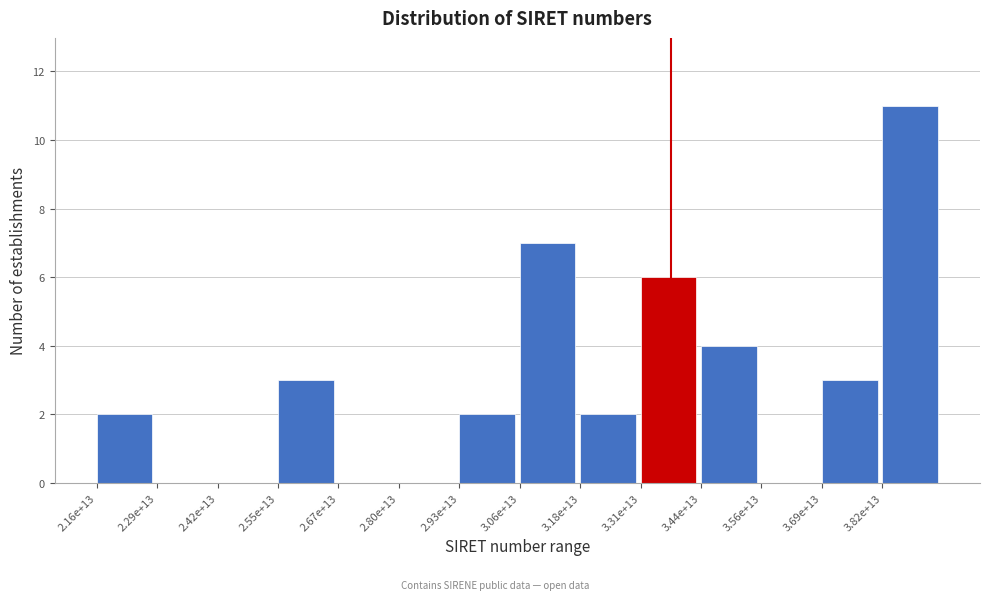

Reading left to right, list all the values displayed in this chart.

2.16e+13=2	2.29e+13=0	2.42e+13=0	2.55e+13=3	2.67e+13=0	2.80e+13=0	2.93e+13=2	3.06e+13=7	3.18e+13=2	3.31e+13=6	3.44e+13=4	3.56e+13=0	3.69e+13=3	3.82e+13=11